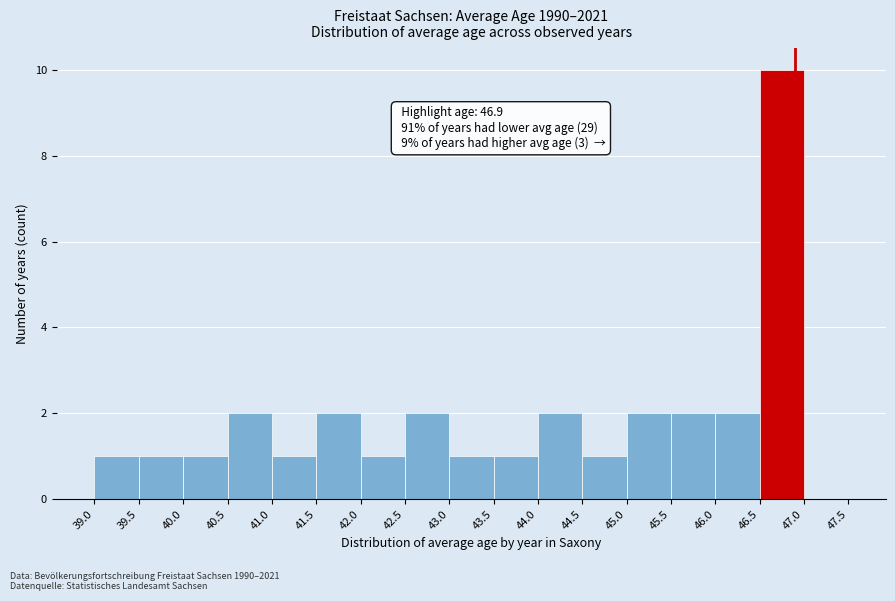

Over which range of the x-axis is the bar tallest?

46.5 to 47.0